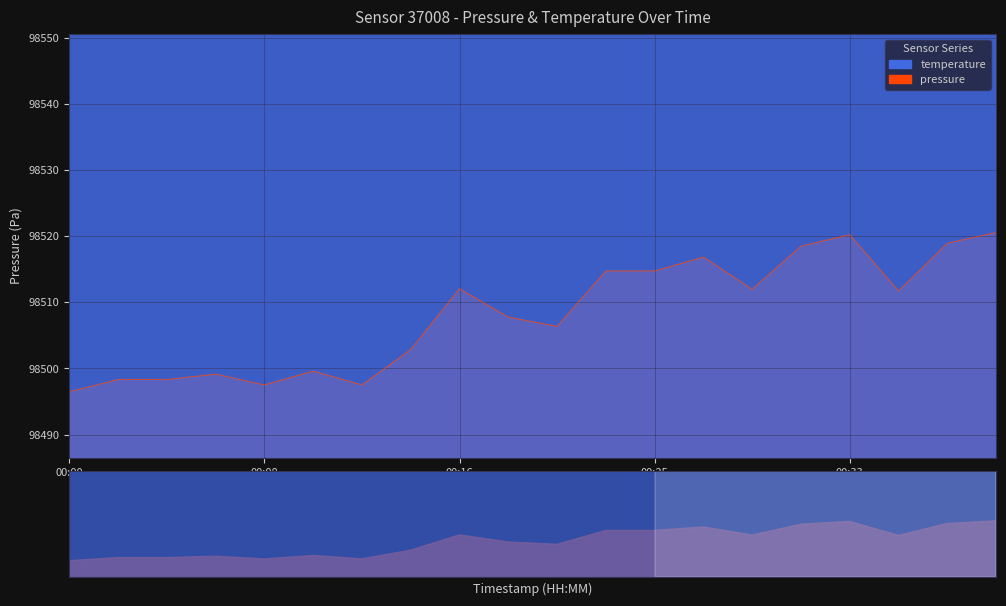

What is the difference between the second highest and second lowest values in the pressure series?

22.7